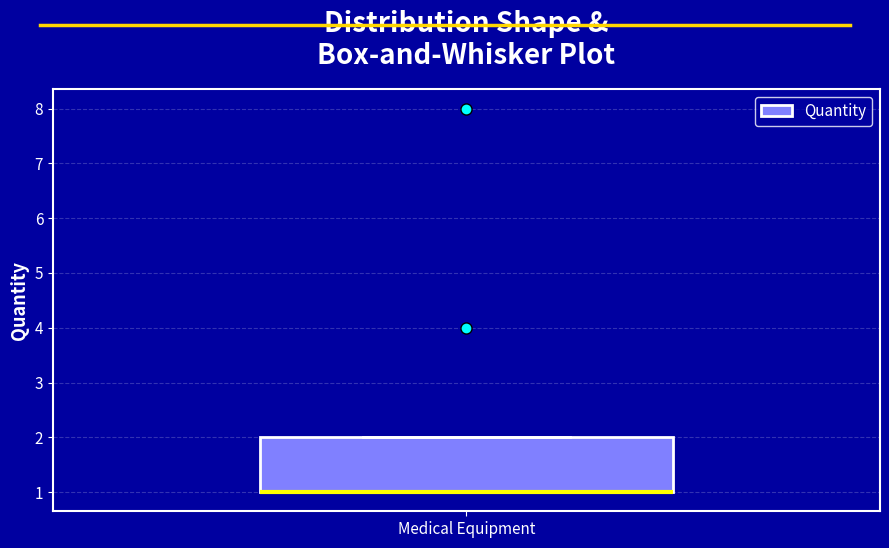

Transcribe this box plot: give where the median line is, the range the box spans, and where the two whiskers end, as read against the y-axis. The values are not printed on the chart, so give them approximately, as read against the axis.

median 1 (drawn on the box's lower edge), box 1 to 2, whiskers 1 to 2